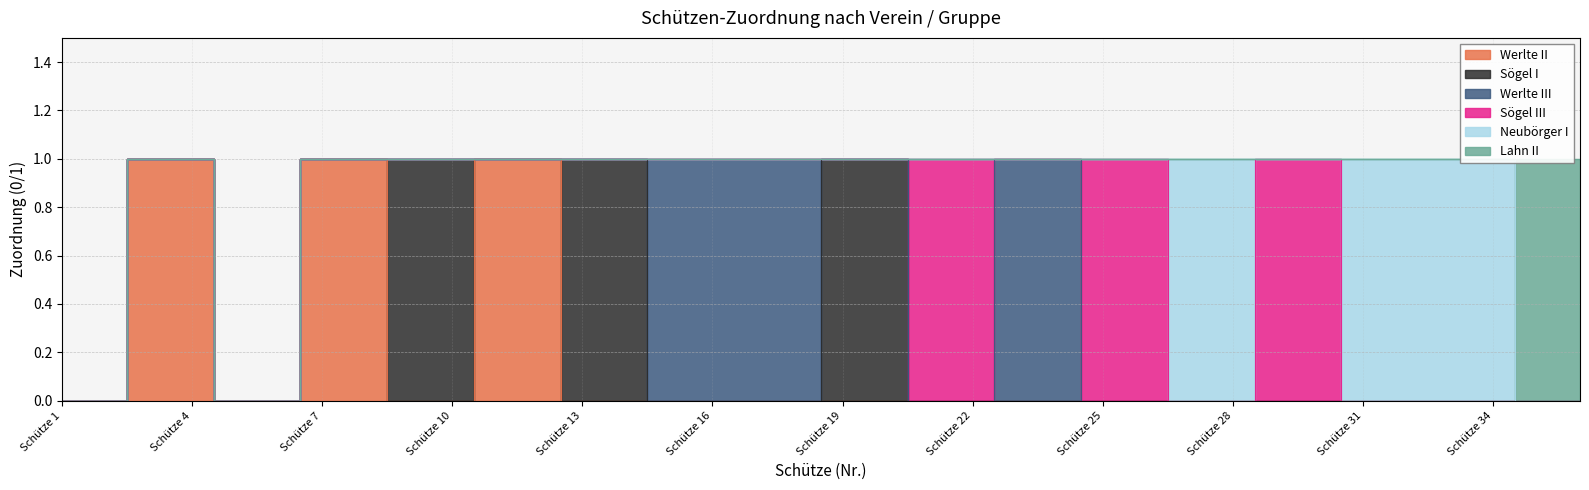

Does the chart display data point markers on the line(s)?

No